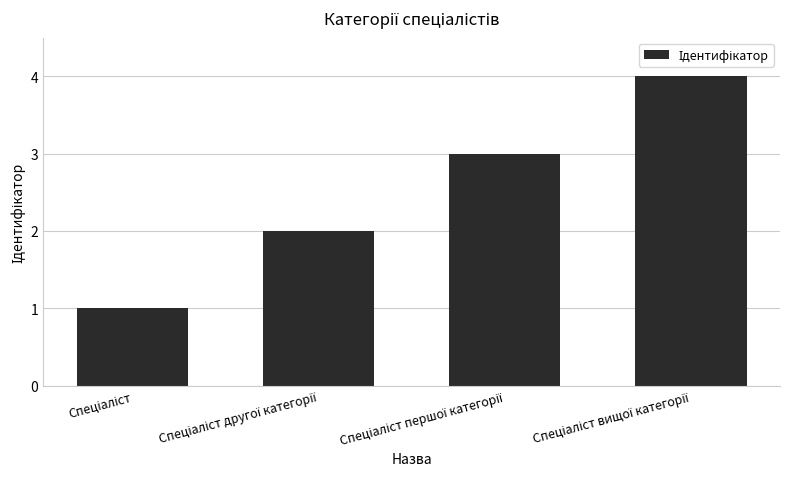

What is the sum of all values?

10